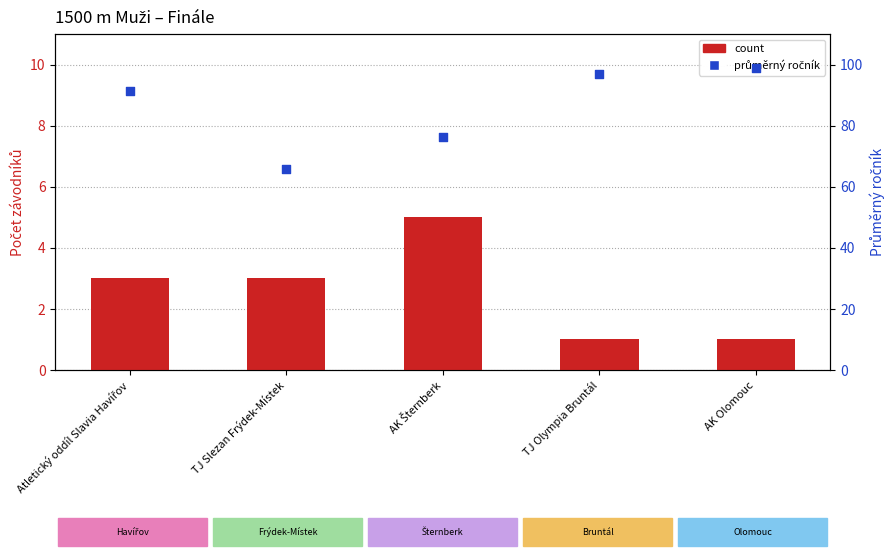

At which category is the sum across all series the highest?

AK Olomouc